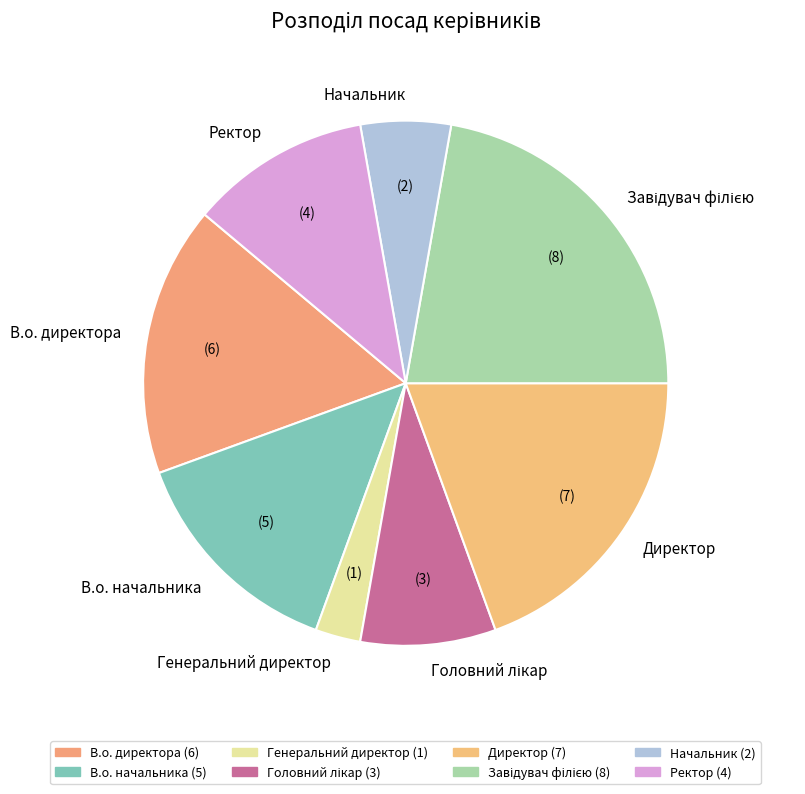

The В.о. начальника slice represents 4% of the pie. True or false?

False